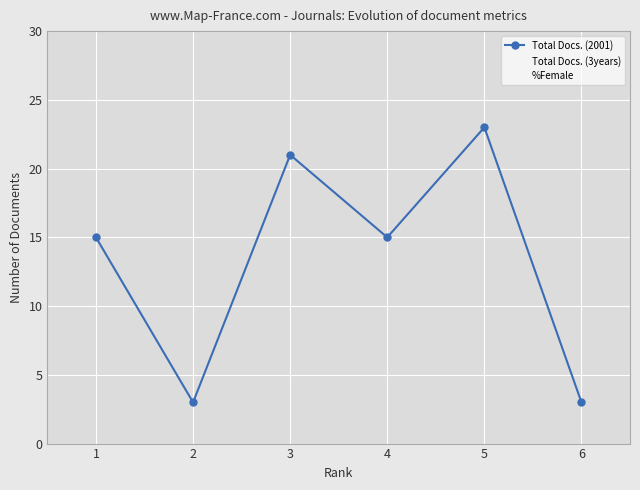

The value at 4 is 5. True or false?

False